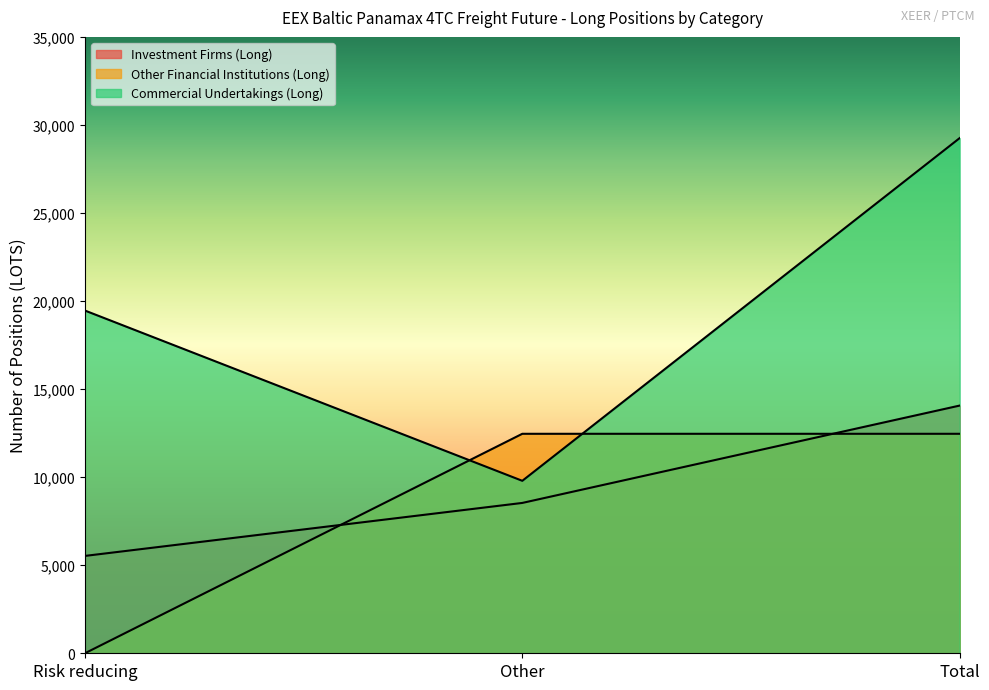

Rank the categories by Commercial Undertakings (Long) value from lowest to highest.

Other, Risk reducing, Total